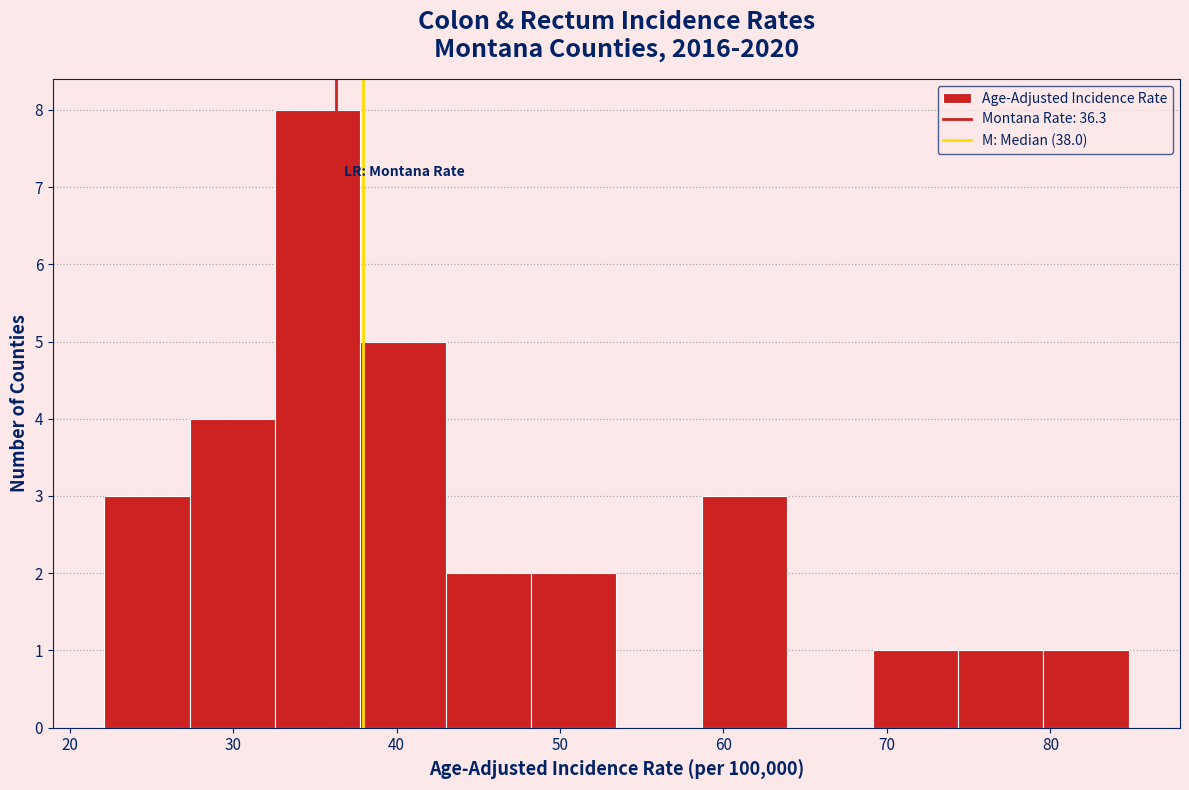

Which range on the x-axis has the tallest bar?

33 to 38